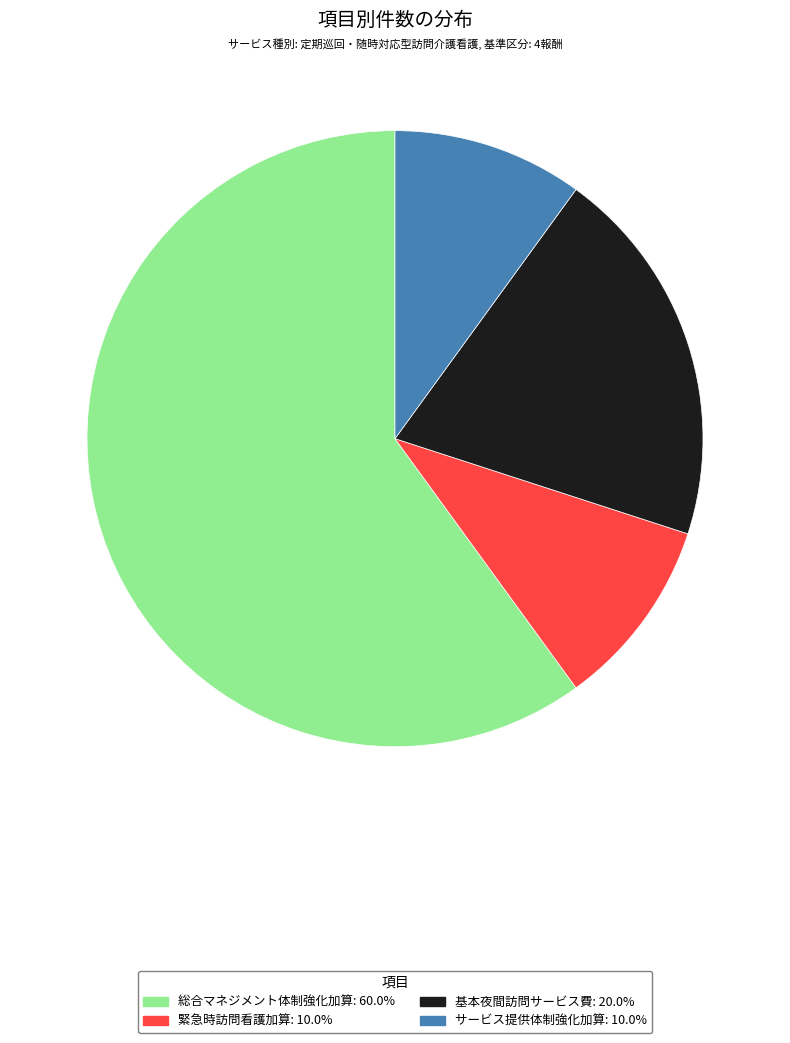

Which slice is the largest?

総合マネジメント体制強化加算